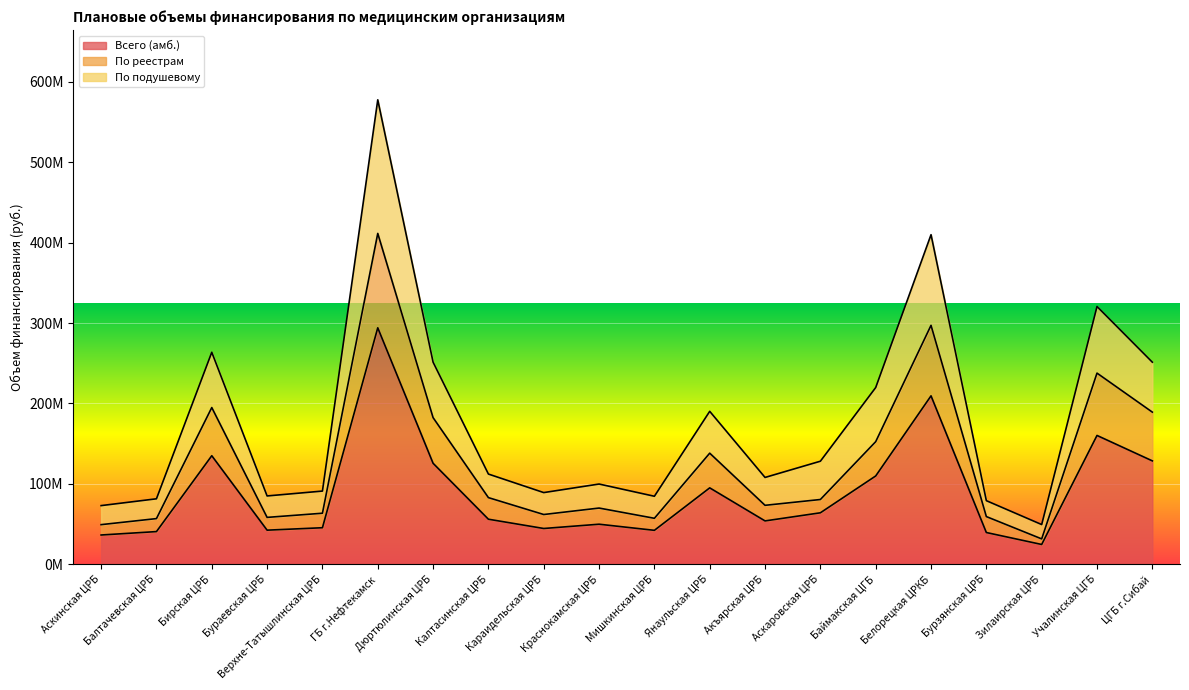

What is the total value across all series at Бурзянская ЦРБ?

178202272